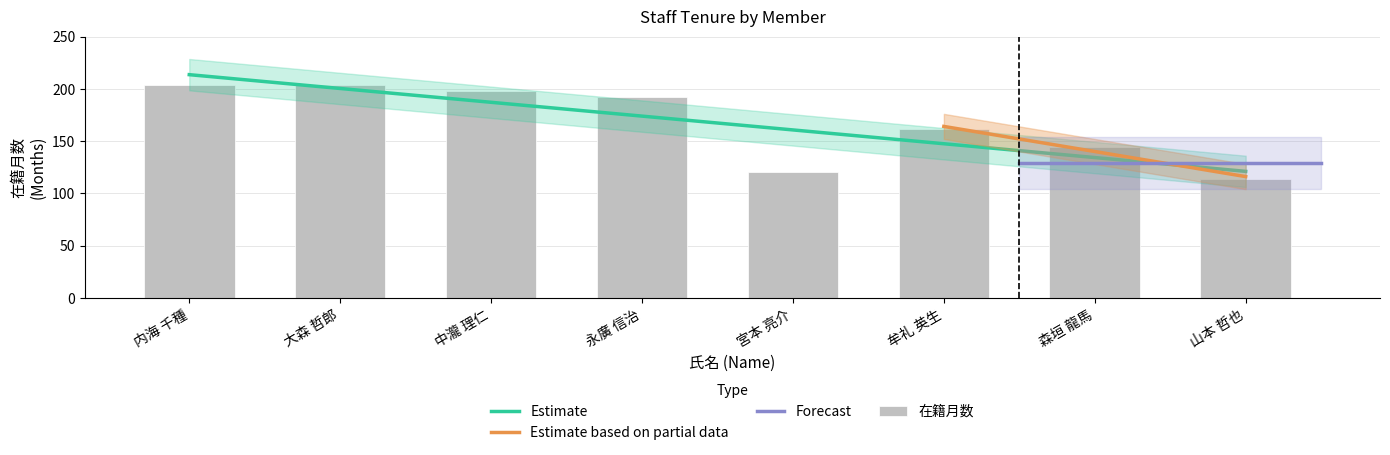

How many data points are above 192?

3